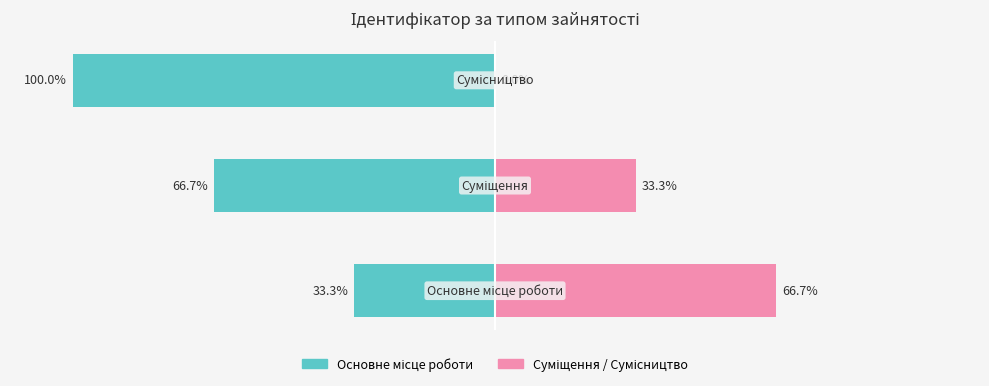

What is the spread (max minus min) of values at 0?

100.0